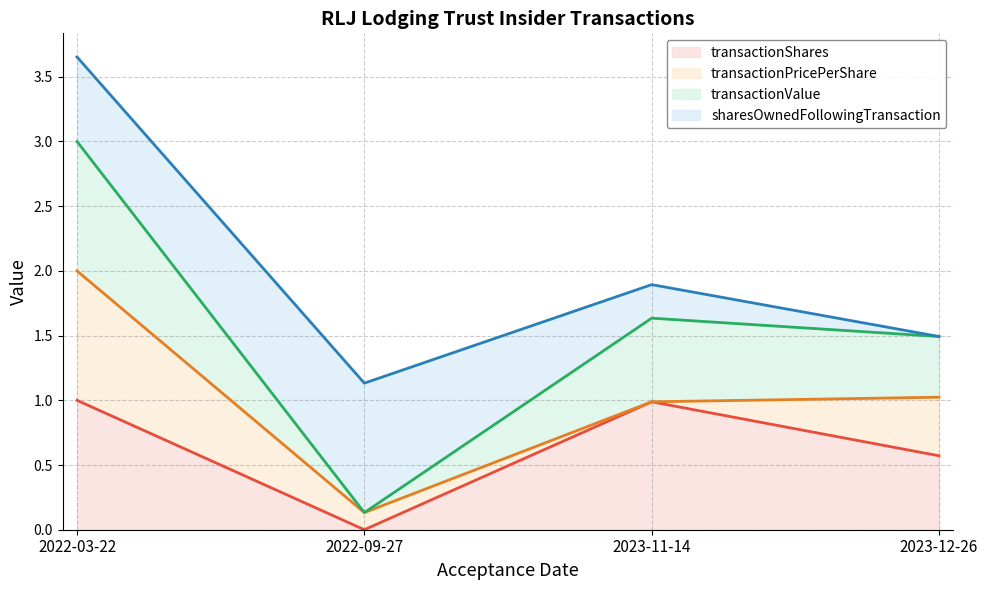

The transactionShares series shows 0.4 at 2023-11-14. True or false?

False